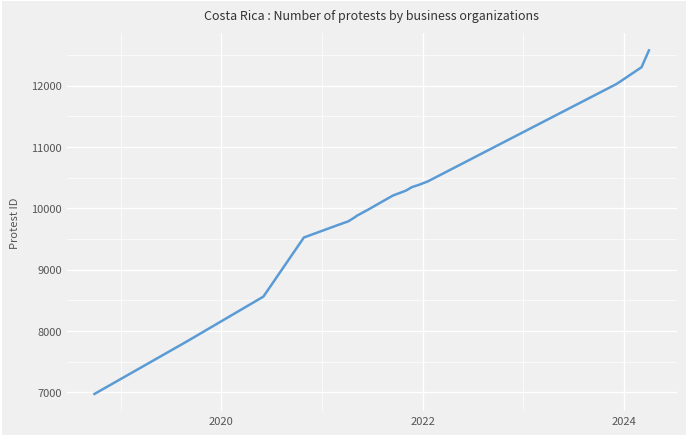

What is the smallest value displayed?

6972